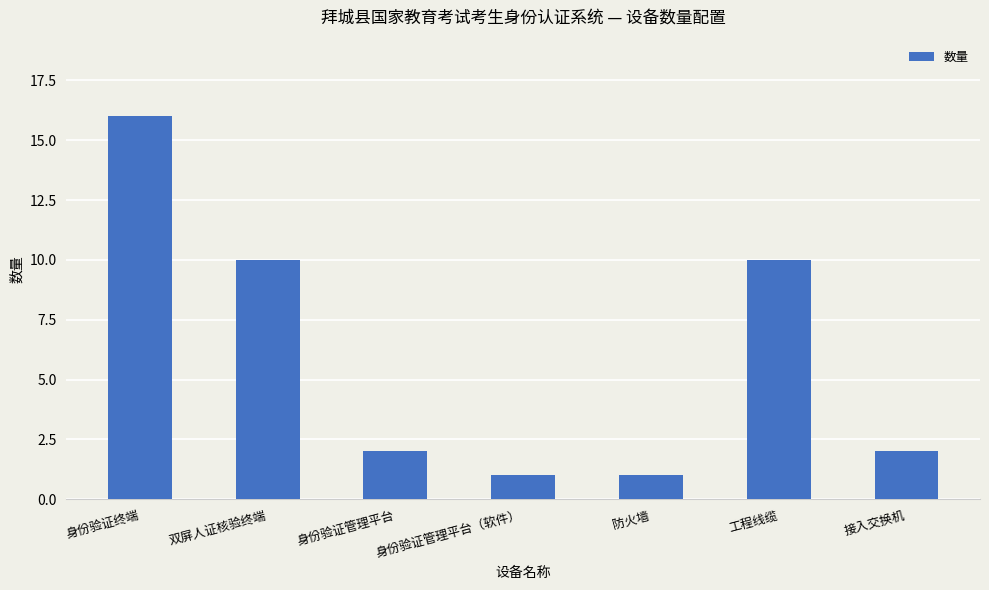

How many distinct data groups are displayed?

1